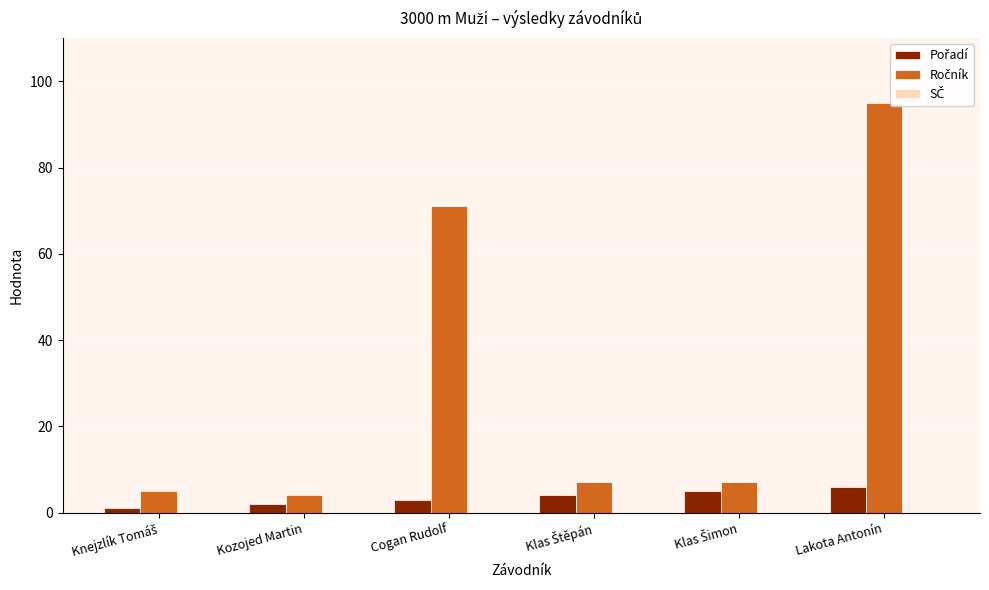

What is the sum of all Ročník values?

189